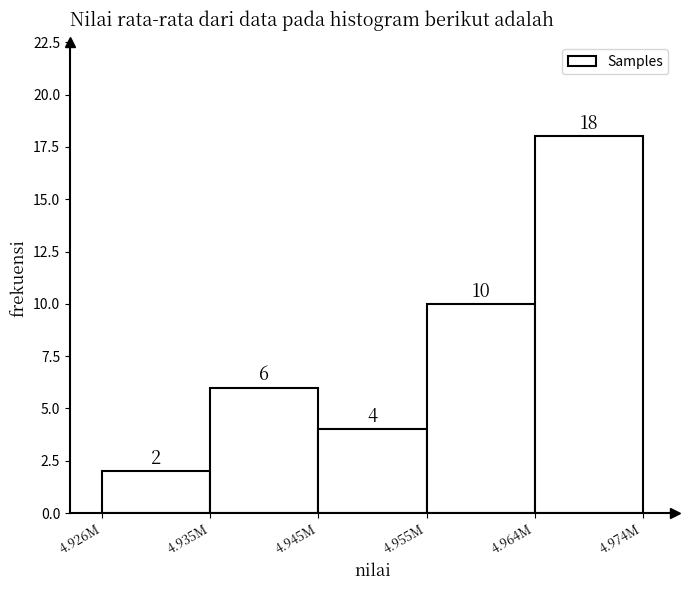

Reading left to right, what are all the values shown in this chart?

4.926M=2	4.935M=6	4.945M=4	4.955M=10	4.964M=18